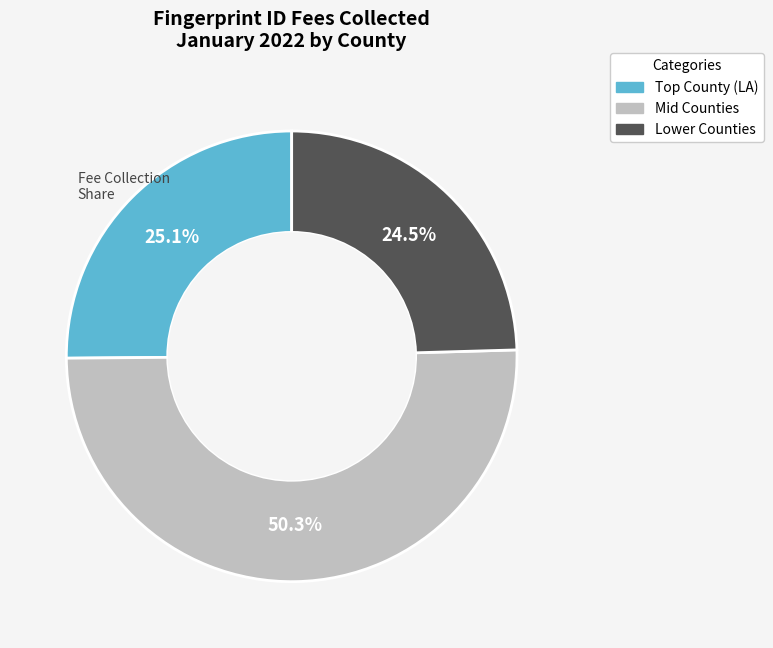

How many segments does this pie chart have?

3